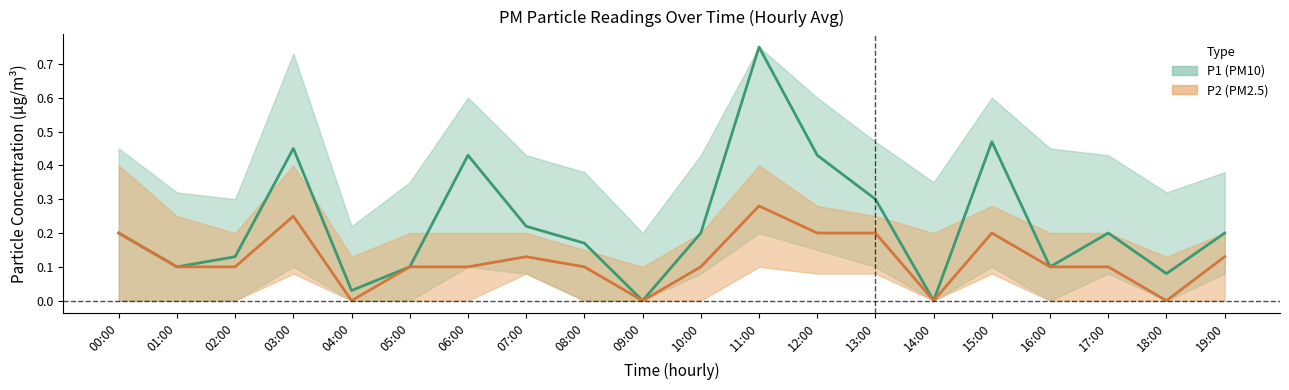

Rank the categories by P1 value from lowest to highest.

09:00, 14:00, 04:00, 18:00, 01:00, 05:00, 16:00, 02:00, 08:00, 00:00, 10:00, 17:00, 19:00, 07:00, 13:00, 06:00, 12:00, 03:00, 15:00, 11:00